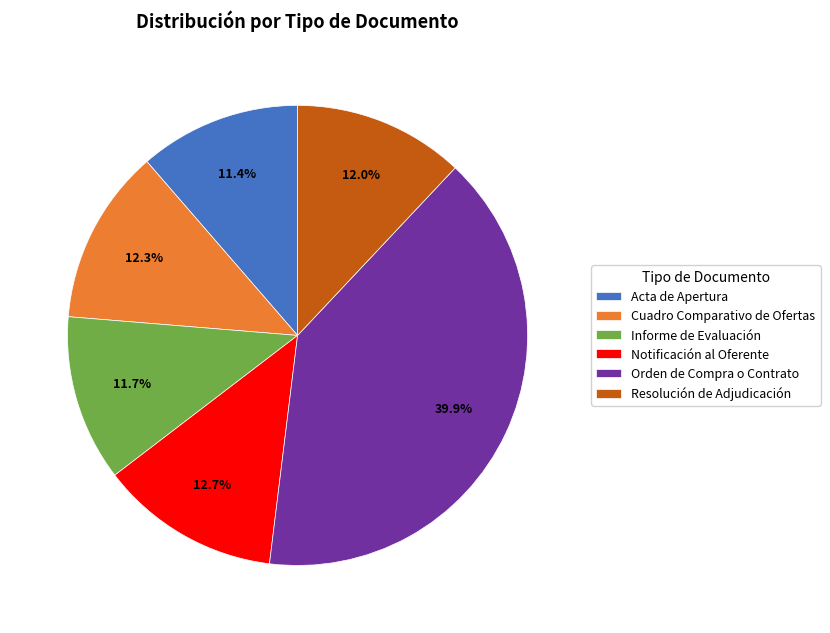

Does Notificación al Oferente account for over 50% of the chart?

No